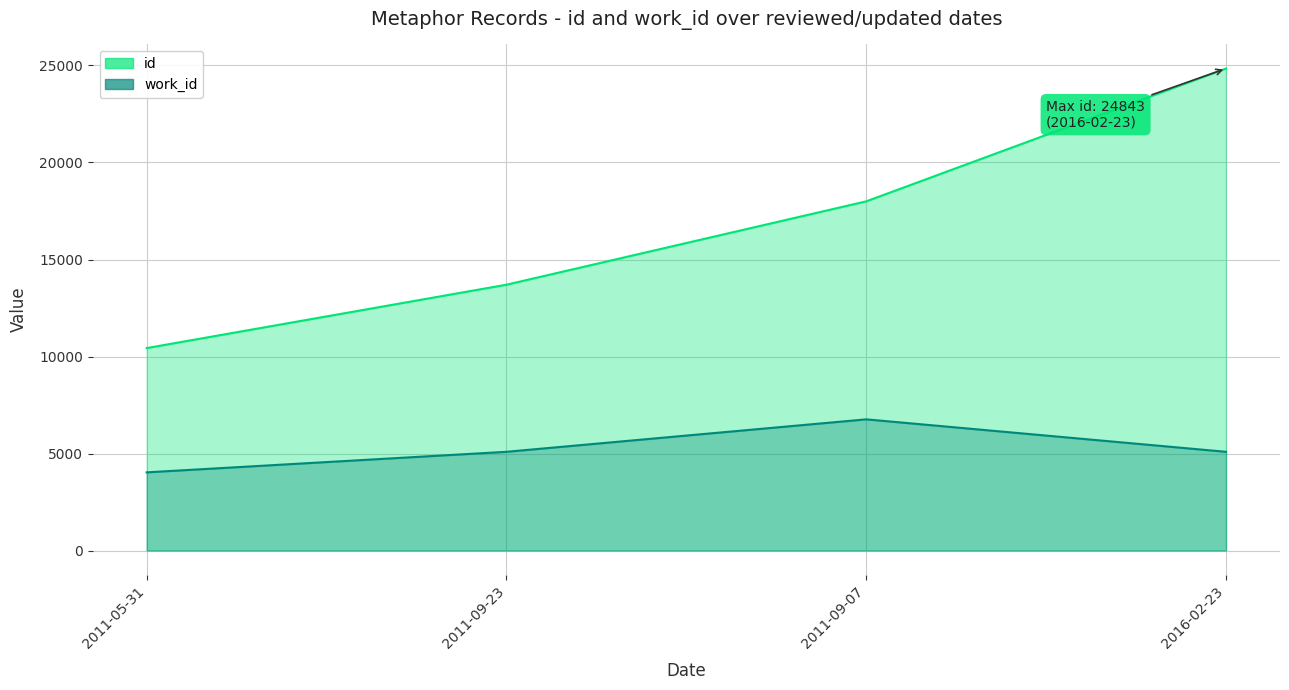

What is the sum of all id values?

66976